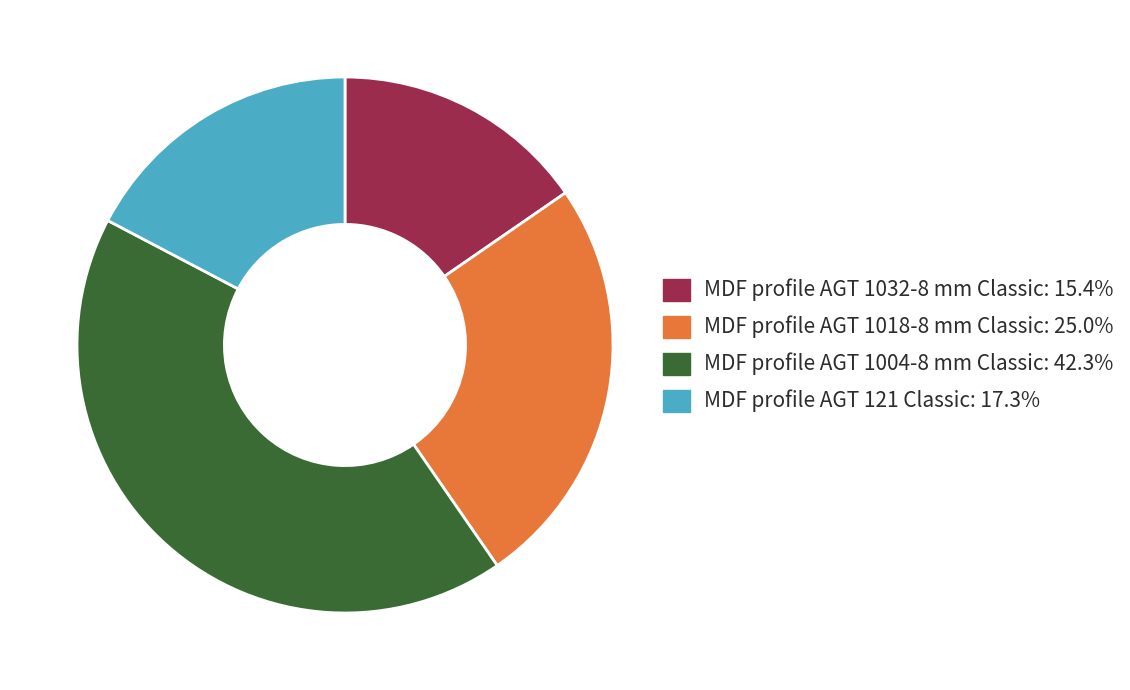

Do MDF profile AGT 1004-8 mm Classic: 42.3% and MDF profile AGT 1032-8 mm Classic: 15.4% together represent more than half of the pie?

Yes